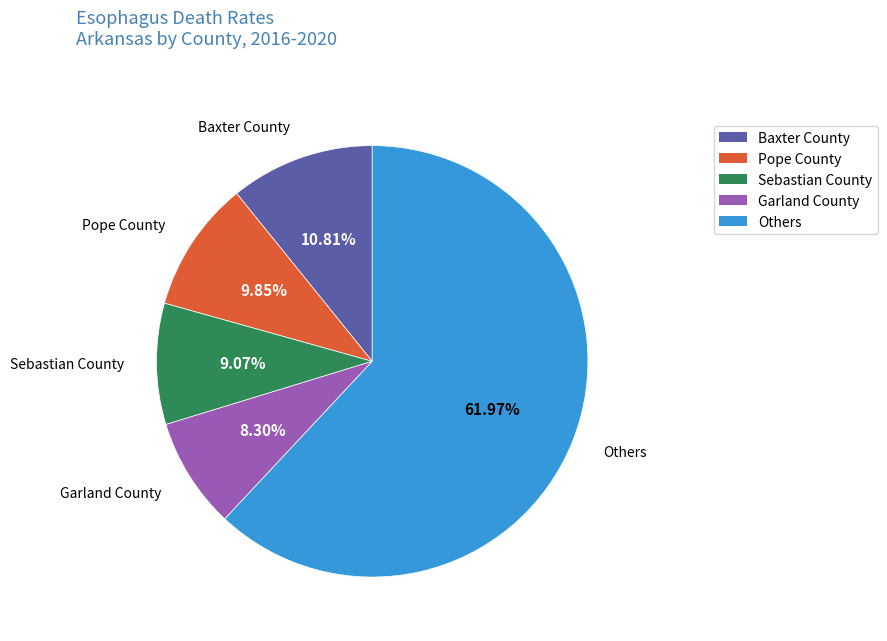

Which category has the biggest portion of the pie?

Others